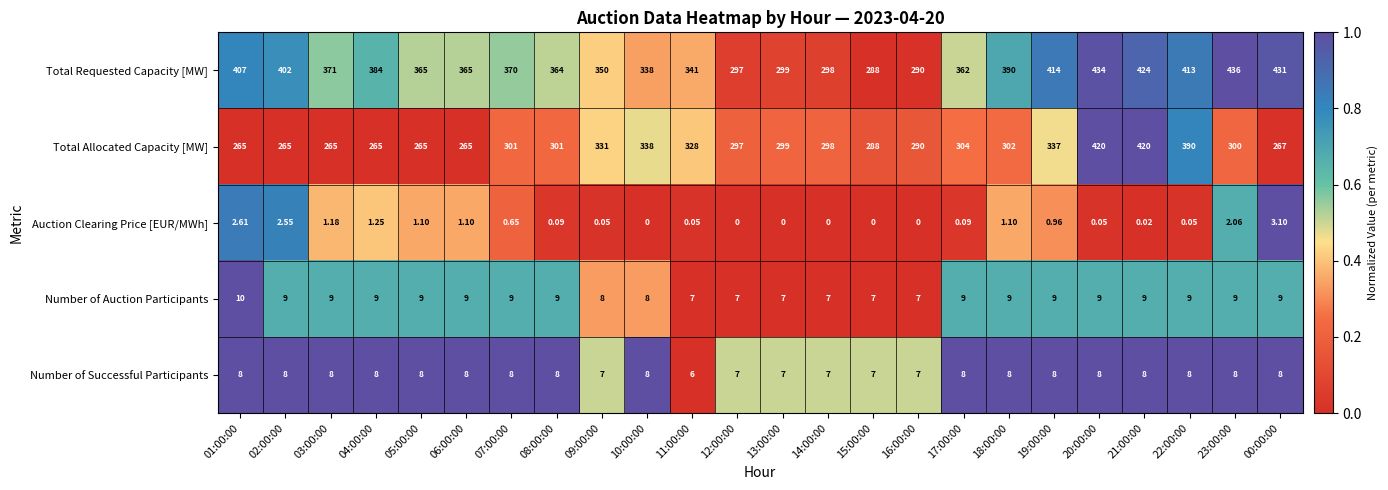

Rank the series at 11:00:00 from highest to lowest value.

Total Requested Capacity [MW], Total Allocated Capacity [MW], Number of Auction Participants, Number of Successful Participants, Auction Clearing Price [EUR/MWh]